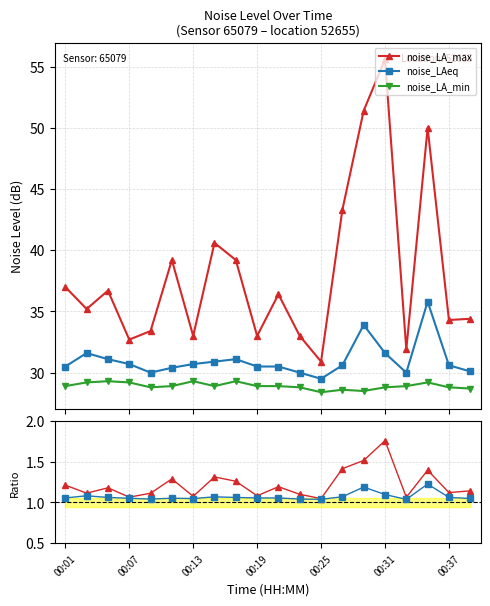

Between 8 and 14, which series saw the biggest shift?

noise_LA_max